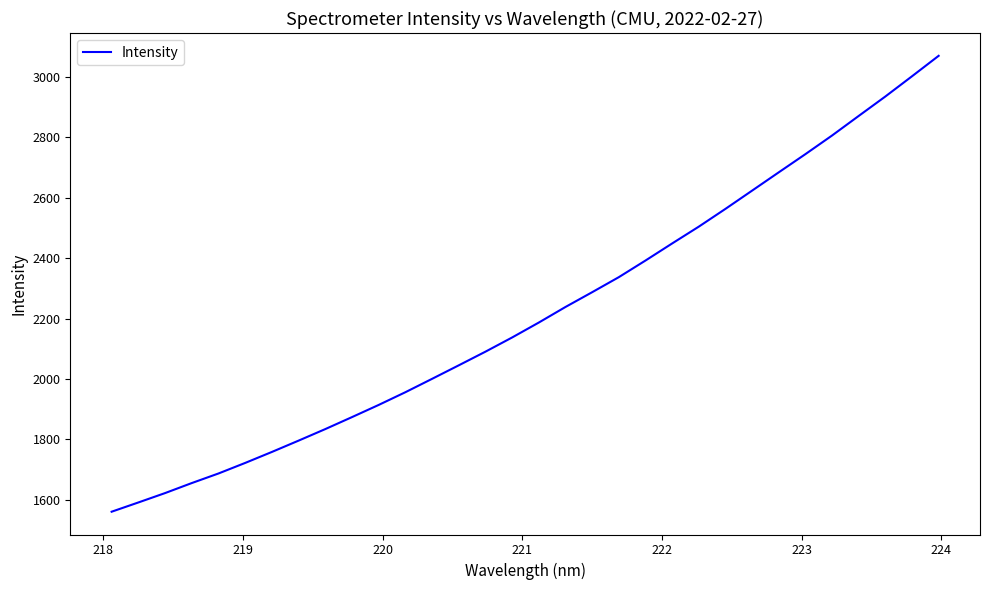

True or false: the data has more than 1 interior local peaks.

False